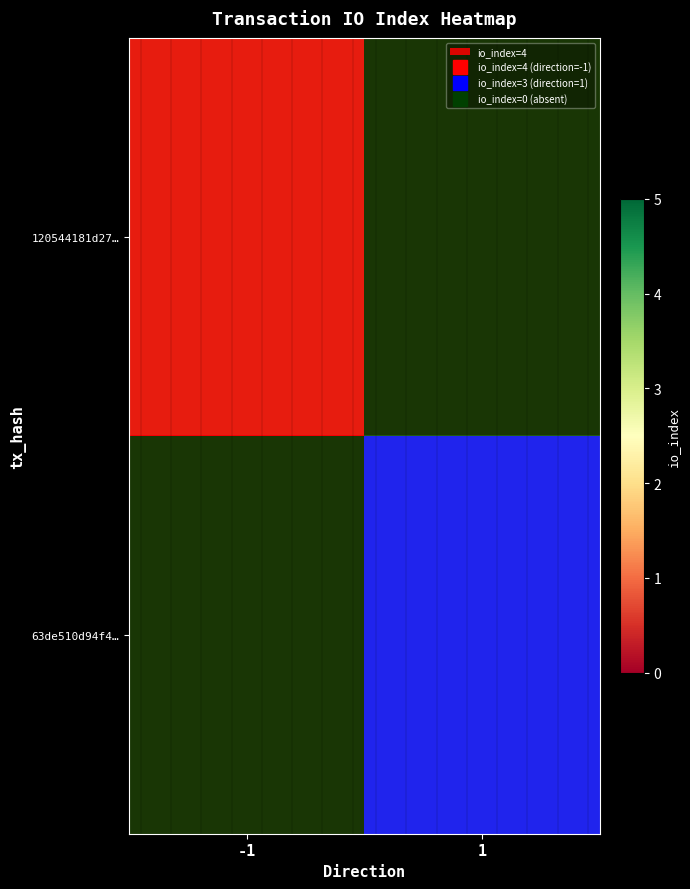

Which series has the largest range (max minus min)?

120544181d27…